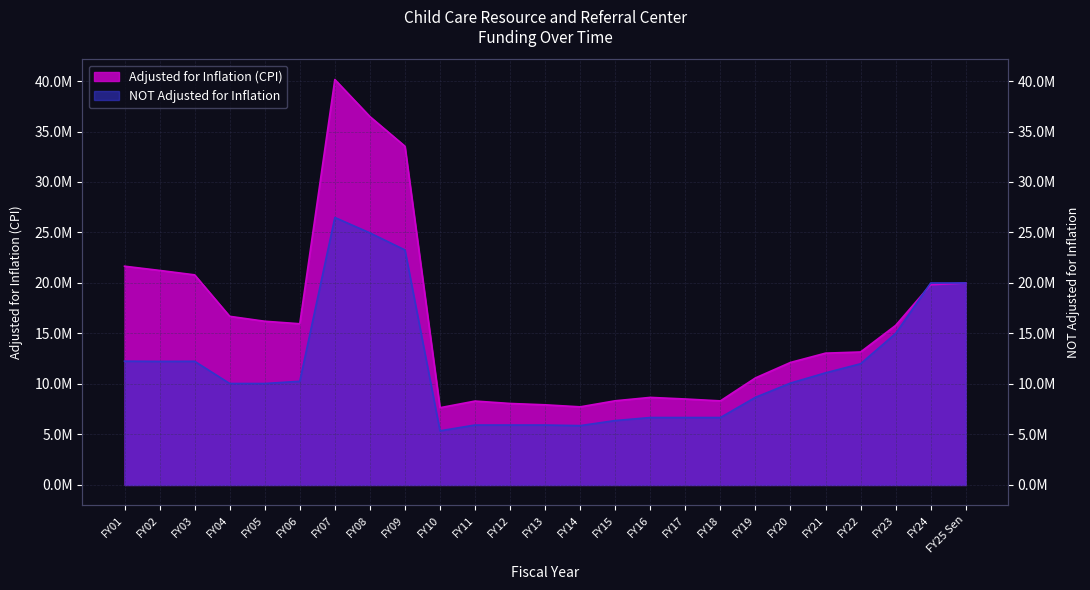

List the series in order of their overall mean, highest first.

Adjusted for Inflation (CPI), NOT Adjusted for Inflation